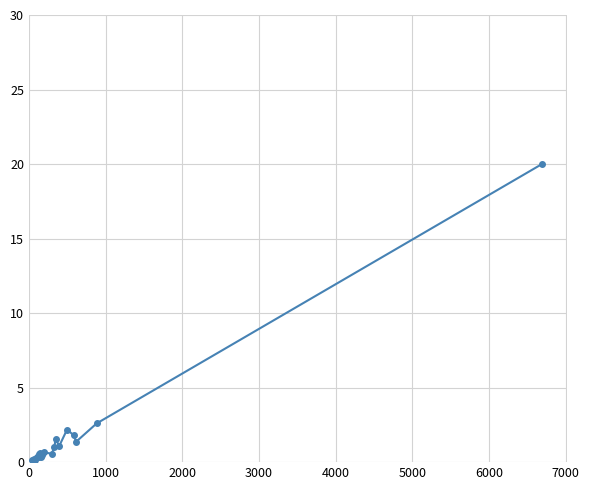

What is the average value?

1.8